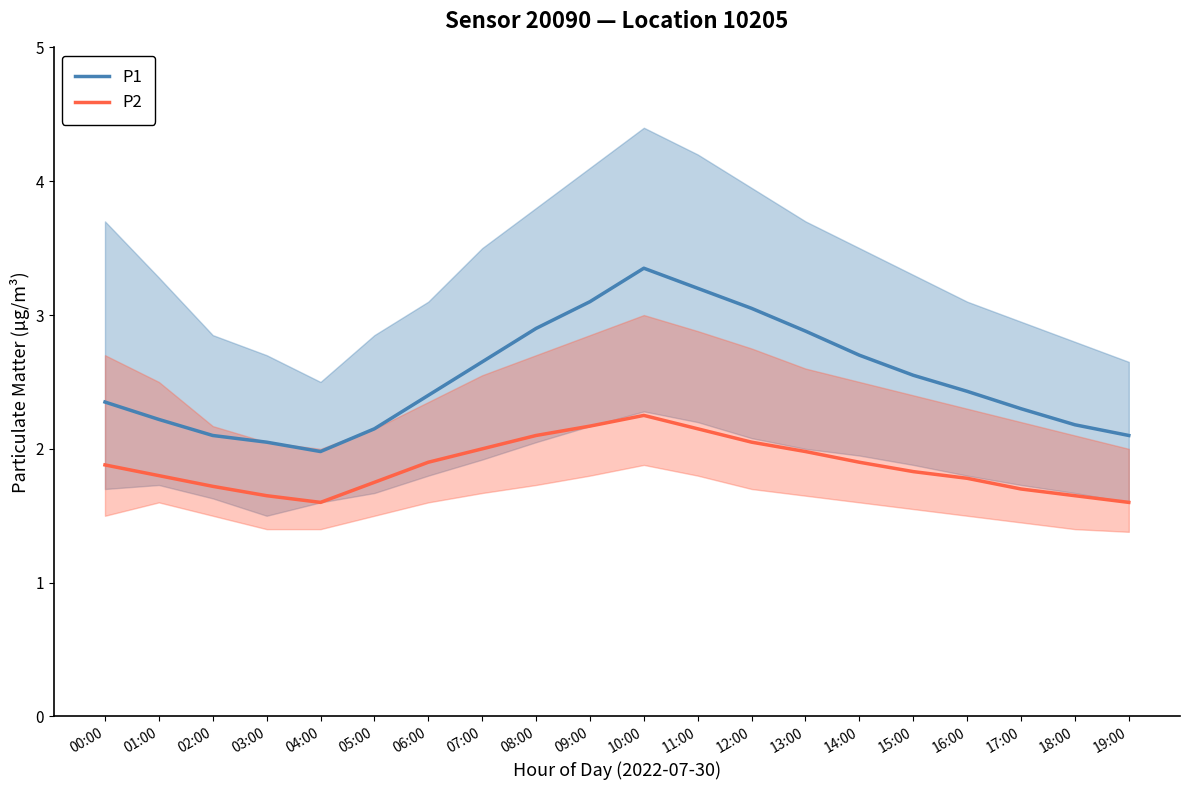

What is the average value of the P2 series?

1.9